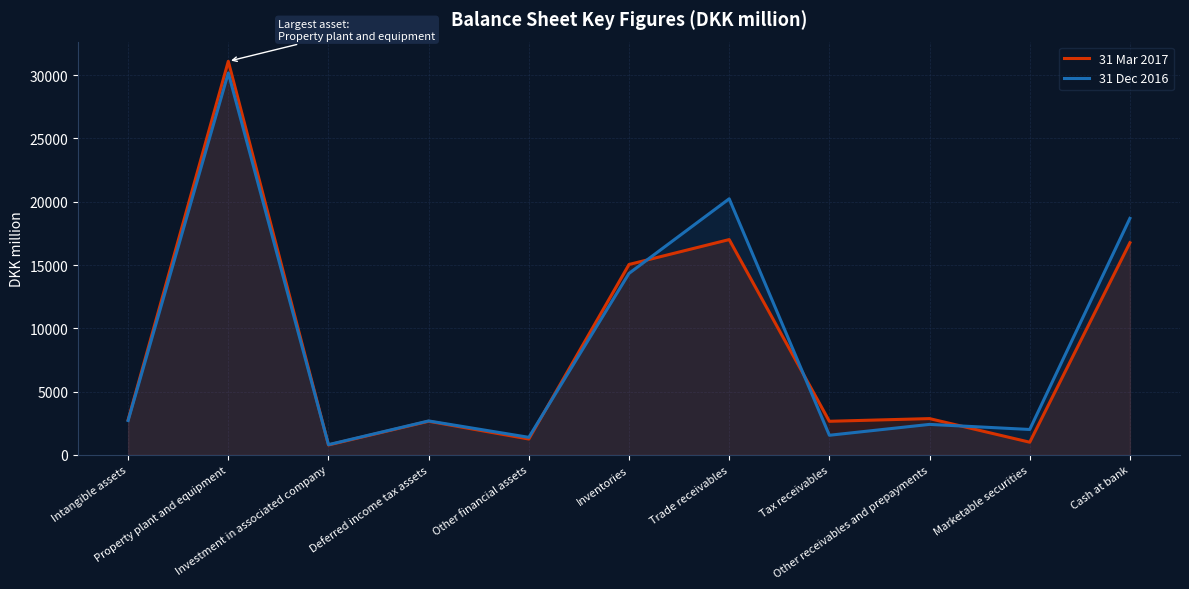

Rank the series at Intangible assets from highest to lowest value.

31 Mar 2017, 31 Dec 2016